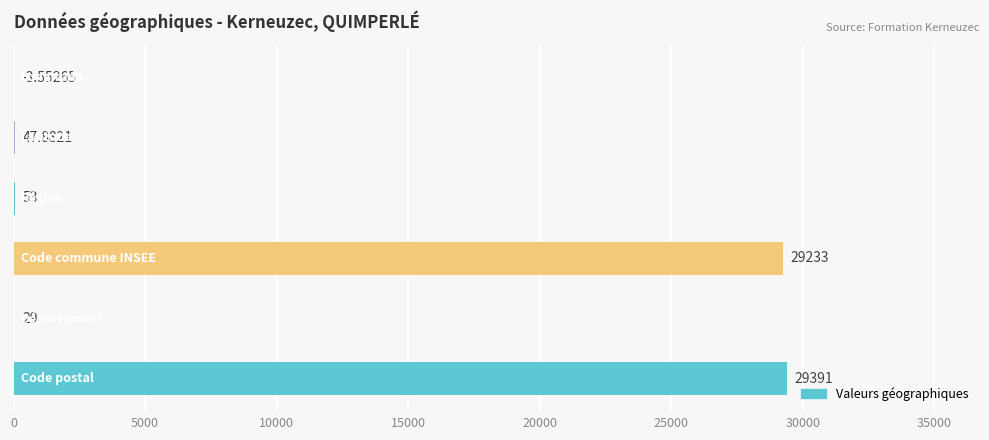

How many values are above zero?

5